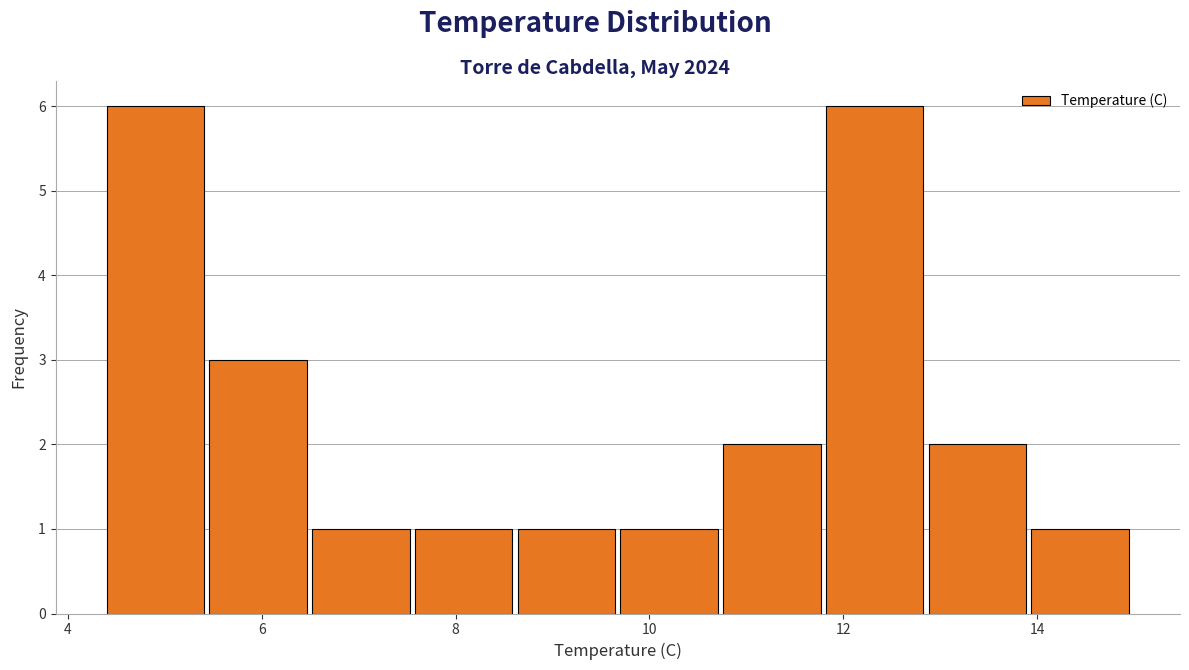

What is the height of the bar covering 6.52 to 7.58 on the x-axis? Neither the bar edges nor the heights are printed on the chart, so give them approximately, as read against the axes.

1